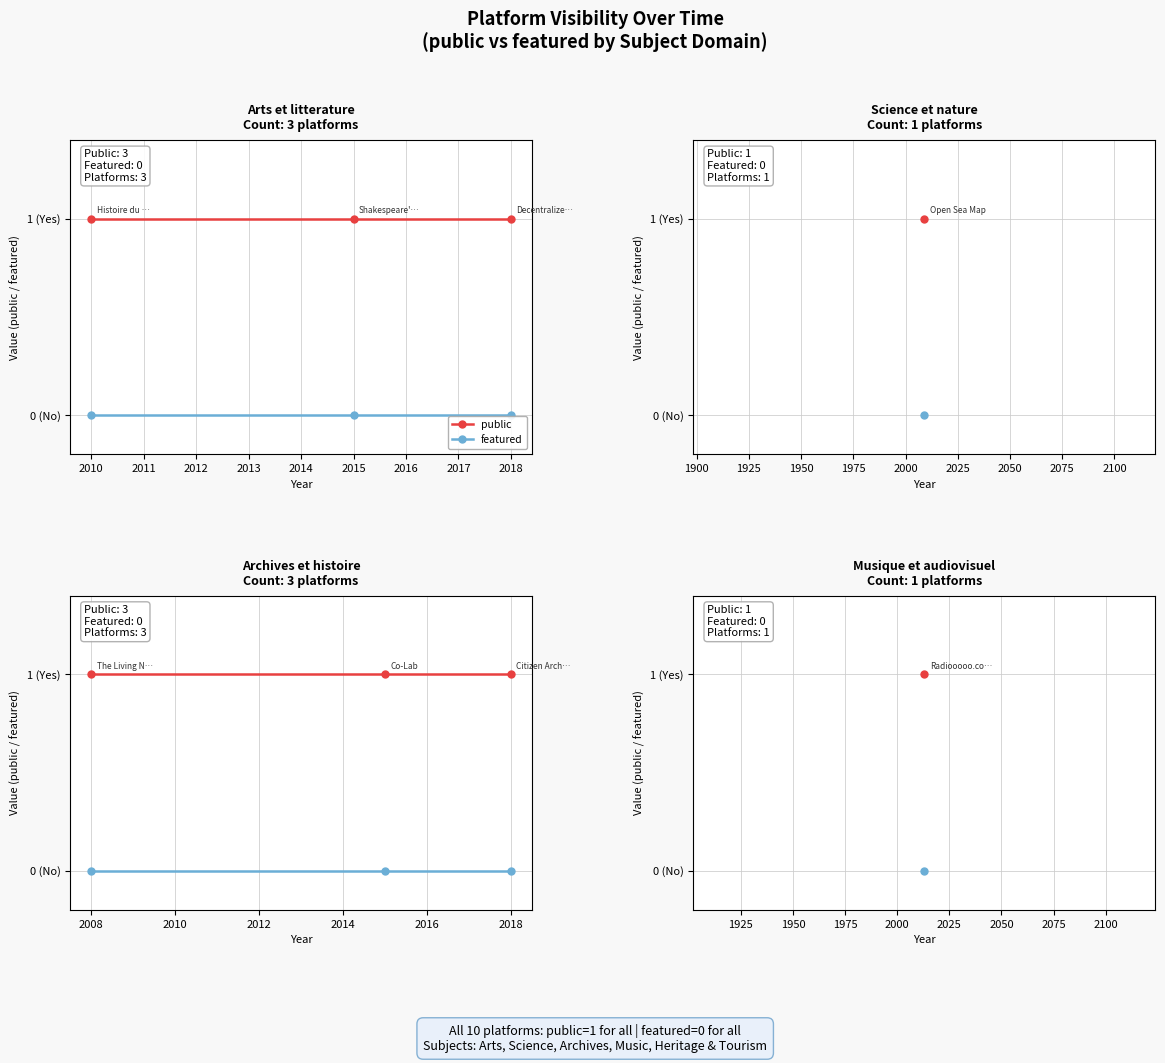

Which series has the largest range (max minus min)?

public